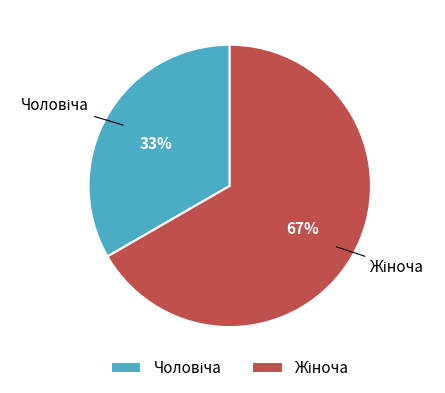

To the nearest percent, what is the average slice percentage?

50%